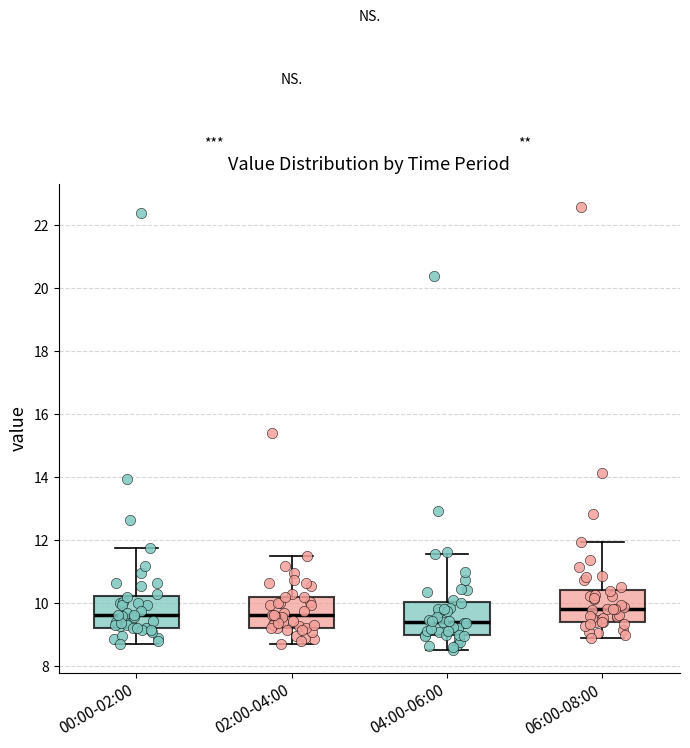

Which box's median line is the highest?

06:00-08:00